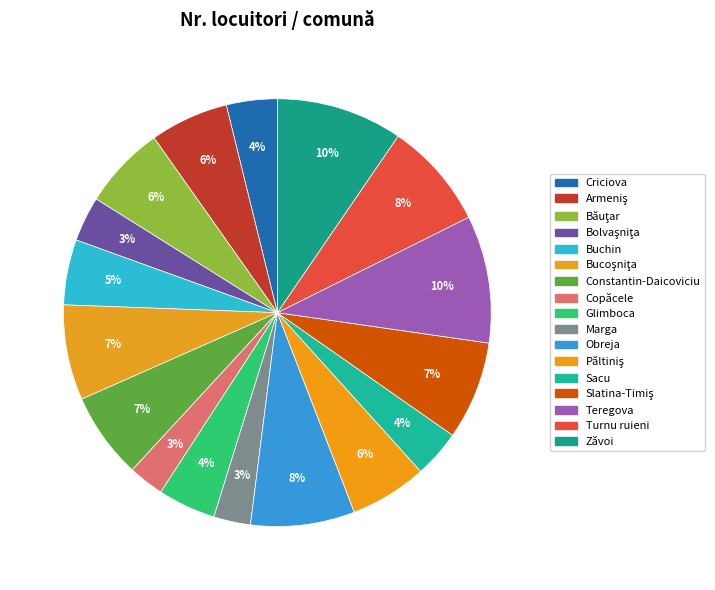

Does Glimboca represent more than half of the total?

No